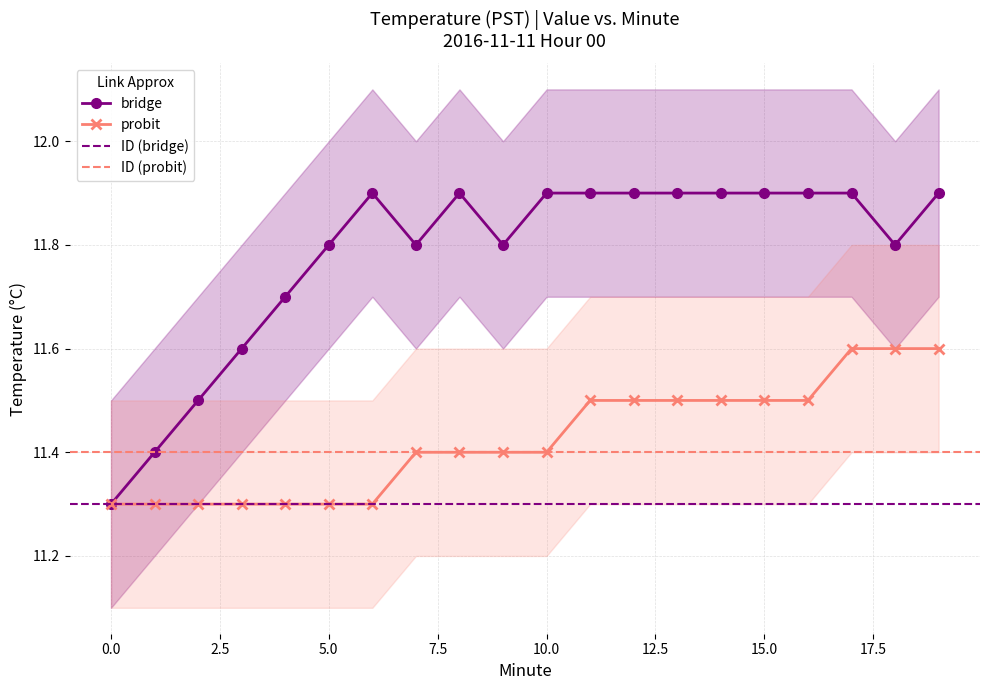

What is the sum of all bridge values?

235.6